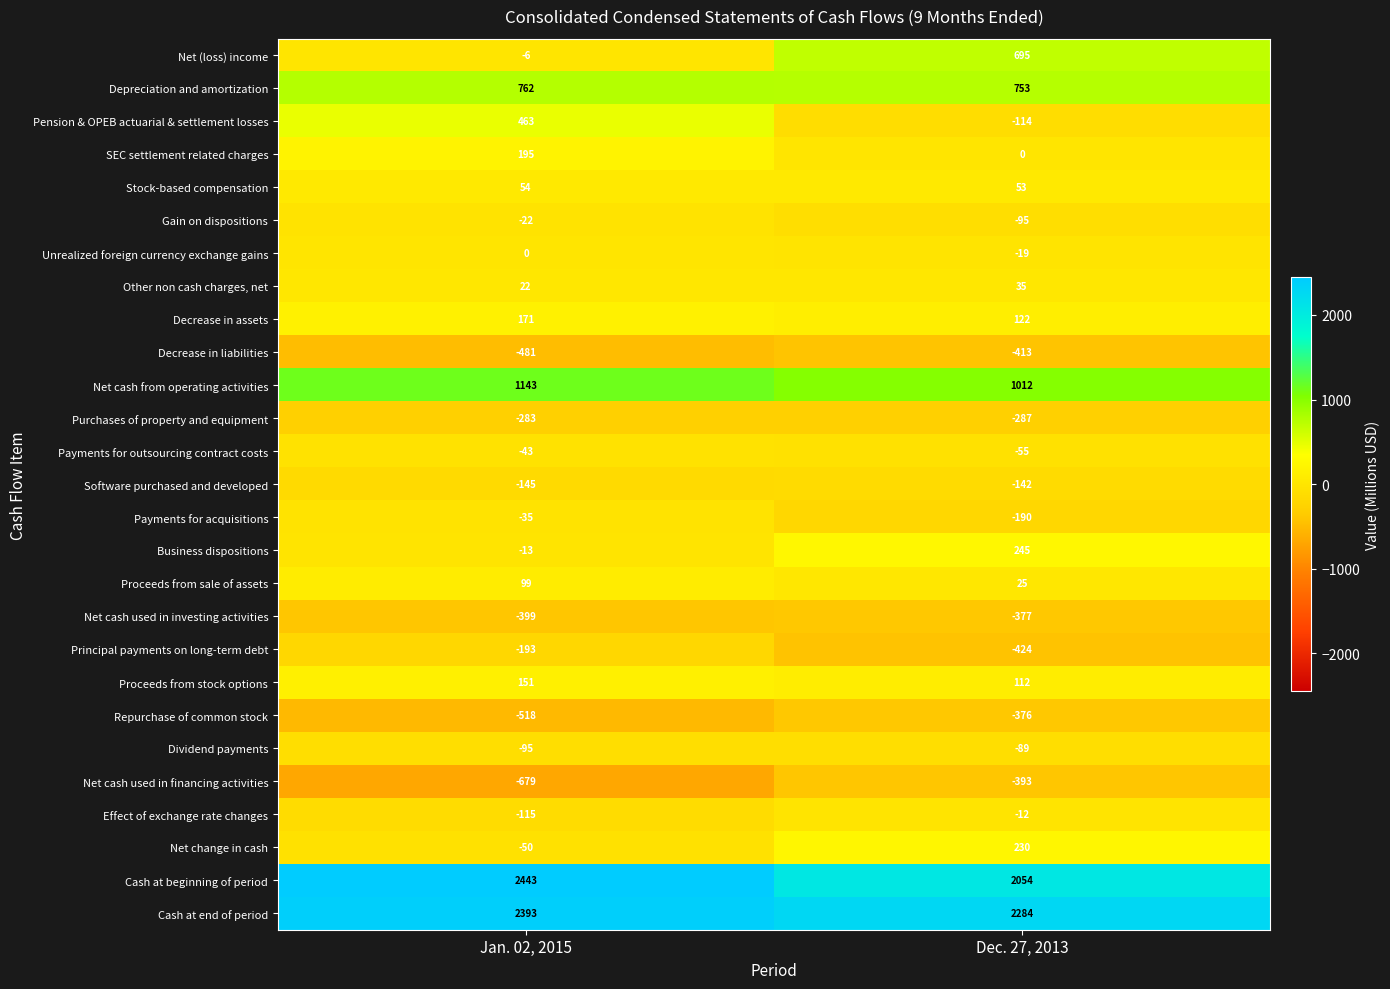

Which category has the lowest value in the Cash at beginning of period series?

Dec. 27, 2013